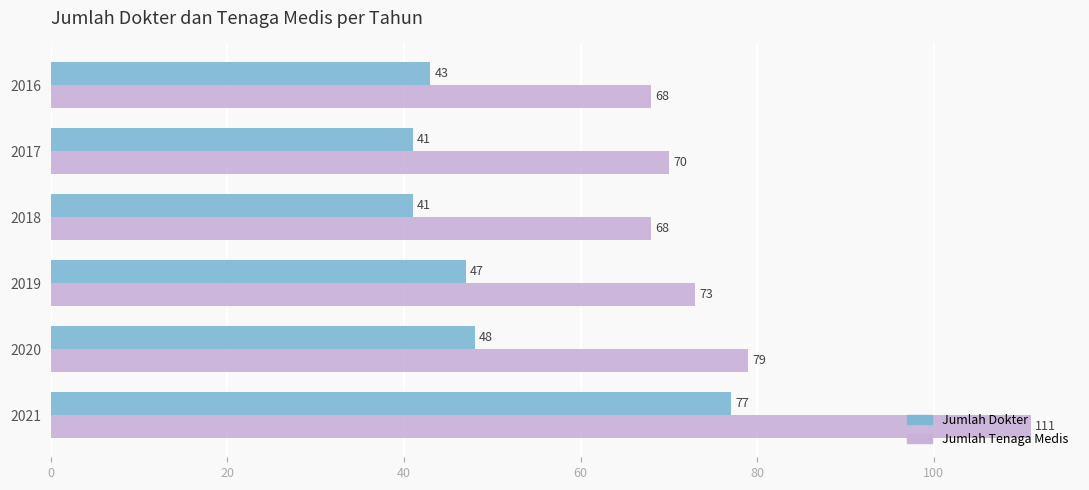

Where is Jumlah Tenaga Medis nearest to the value 89?

2020